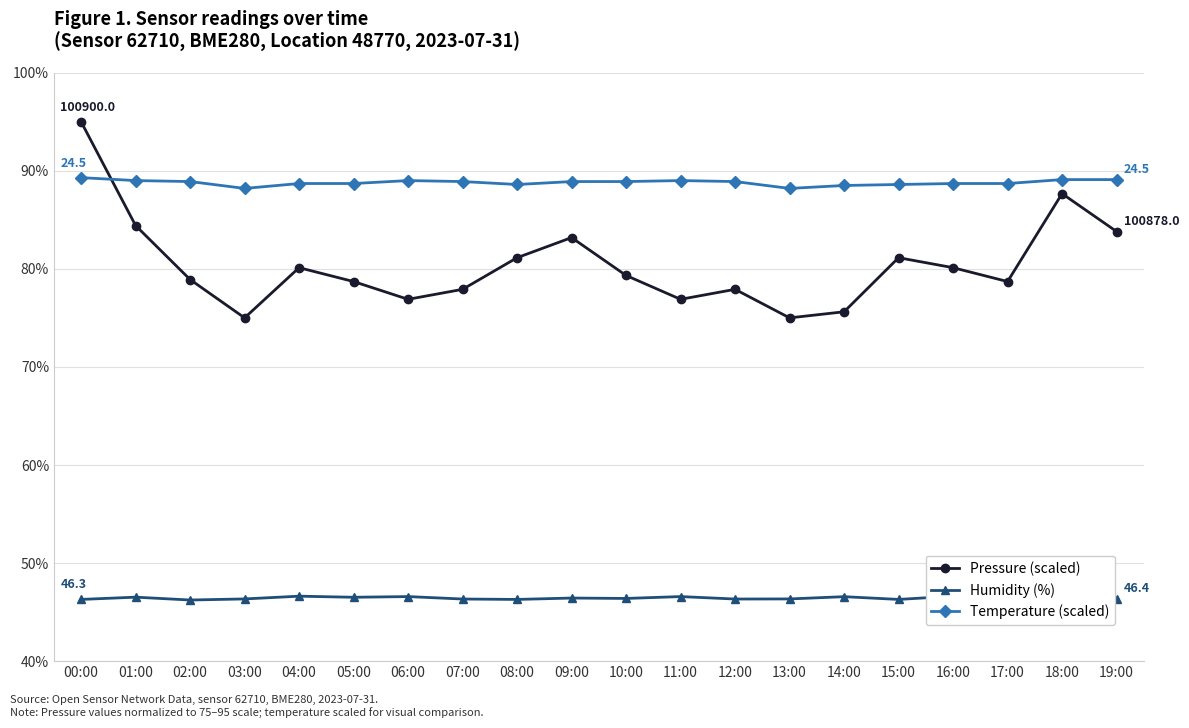

What is the total value across all series at 04:00?

215.4